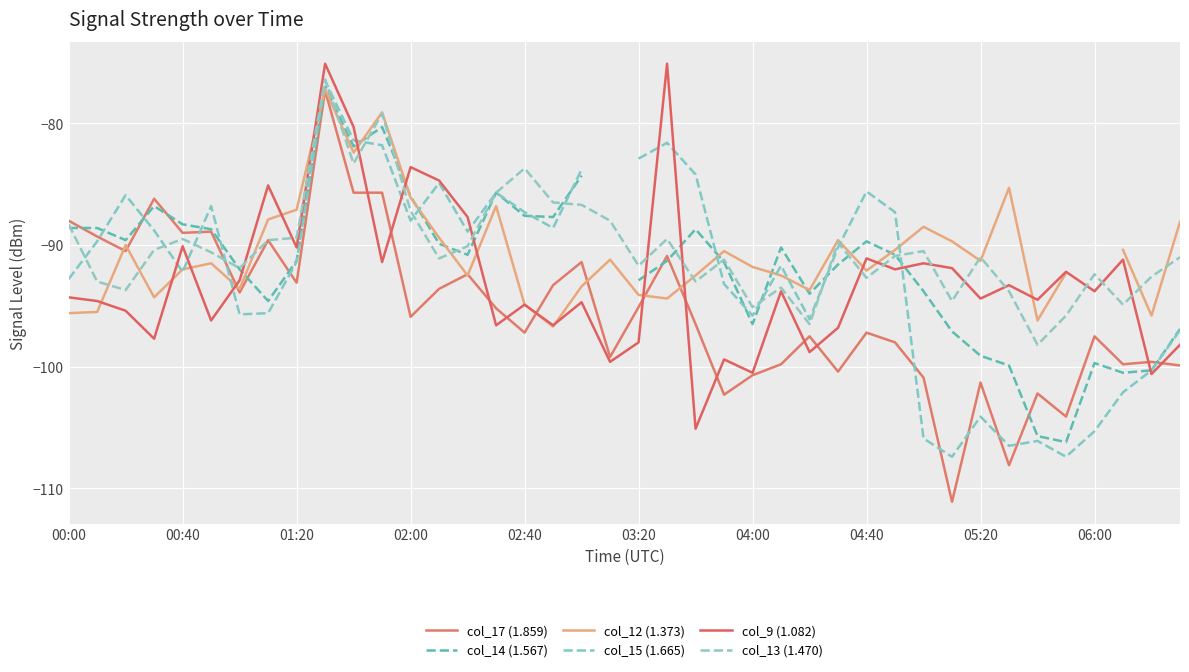

What is the label of the 19th point from the right?

21